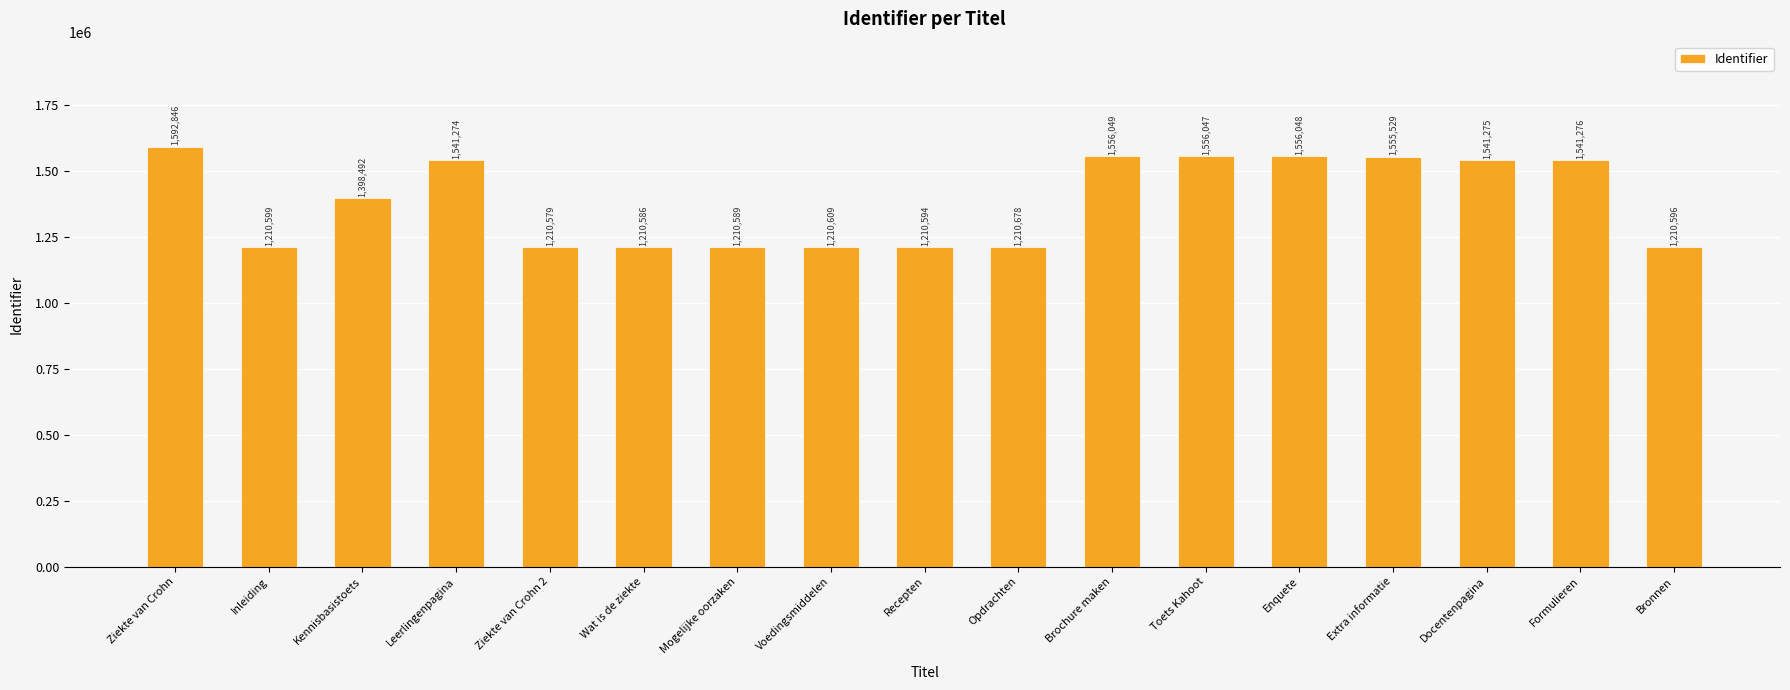

Which label corresponds to the largest value in the chart?

Ziekte van Crohn